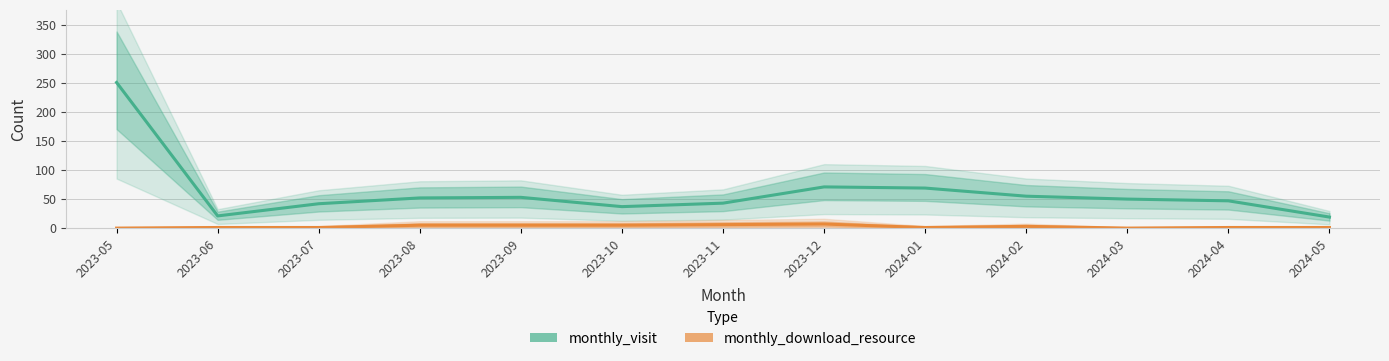

What is the total value across all series at 2023-10?

42